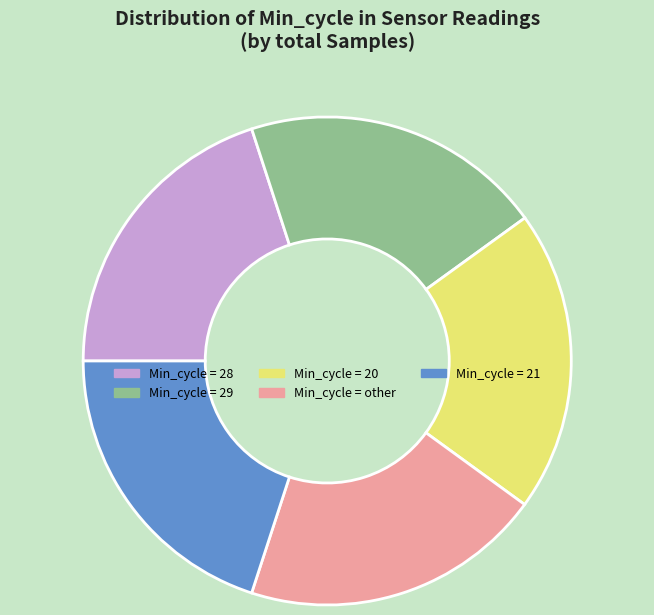

Approximately how many times larger is the value at Min_cycle = other compared to Min_cycle = 28?

1.0